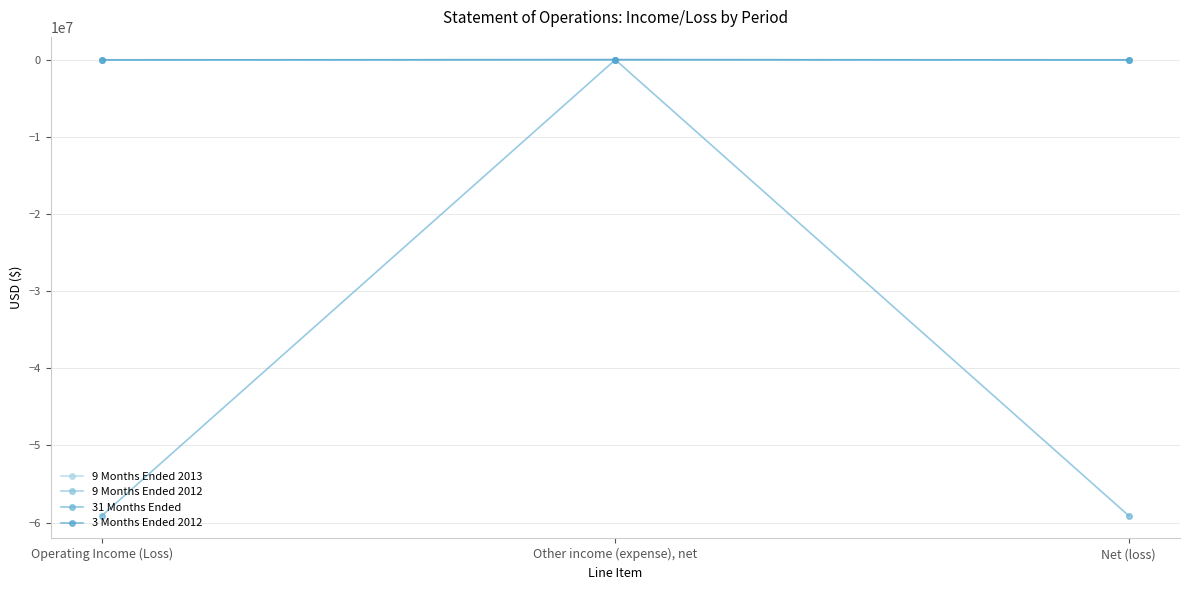

How many values in the 31 Months Ended series are below -59086904?

1